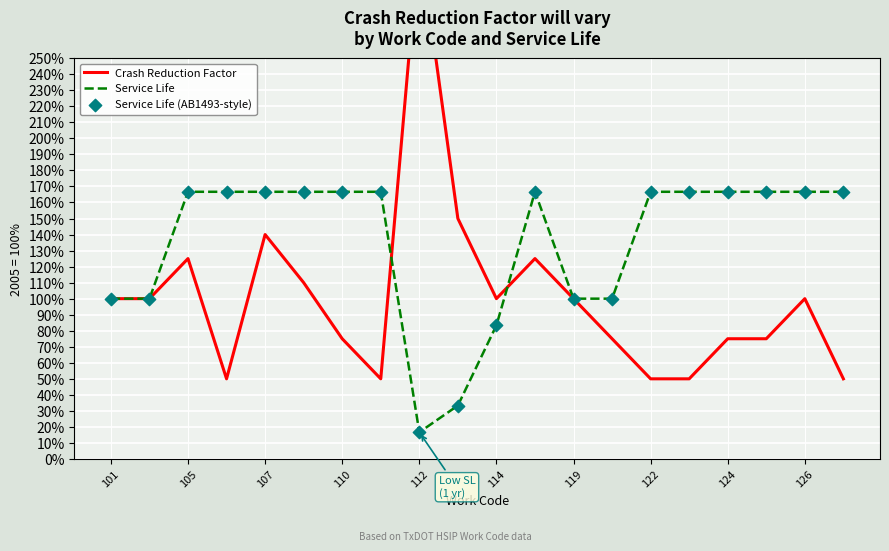

Which series has the widest spread of Y values?

Crash Reduction Factor